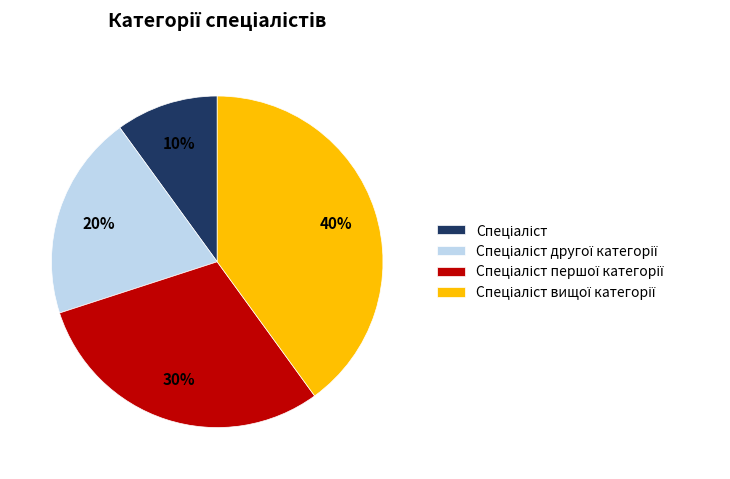

Is there any slice that represents more than half of the pie?

No